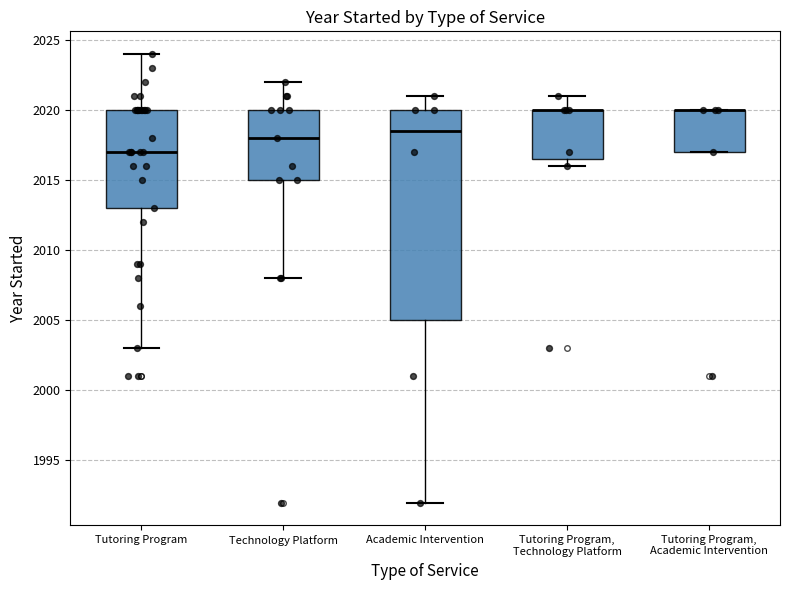

Comparing the boxes themselves (not the whiskers), which one is the tallest?

Academic Intervention